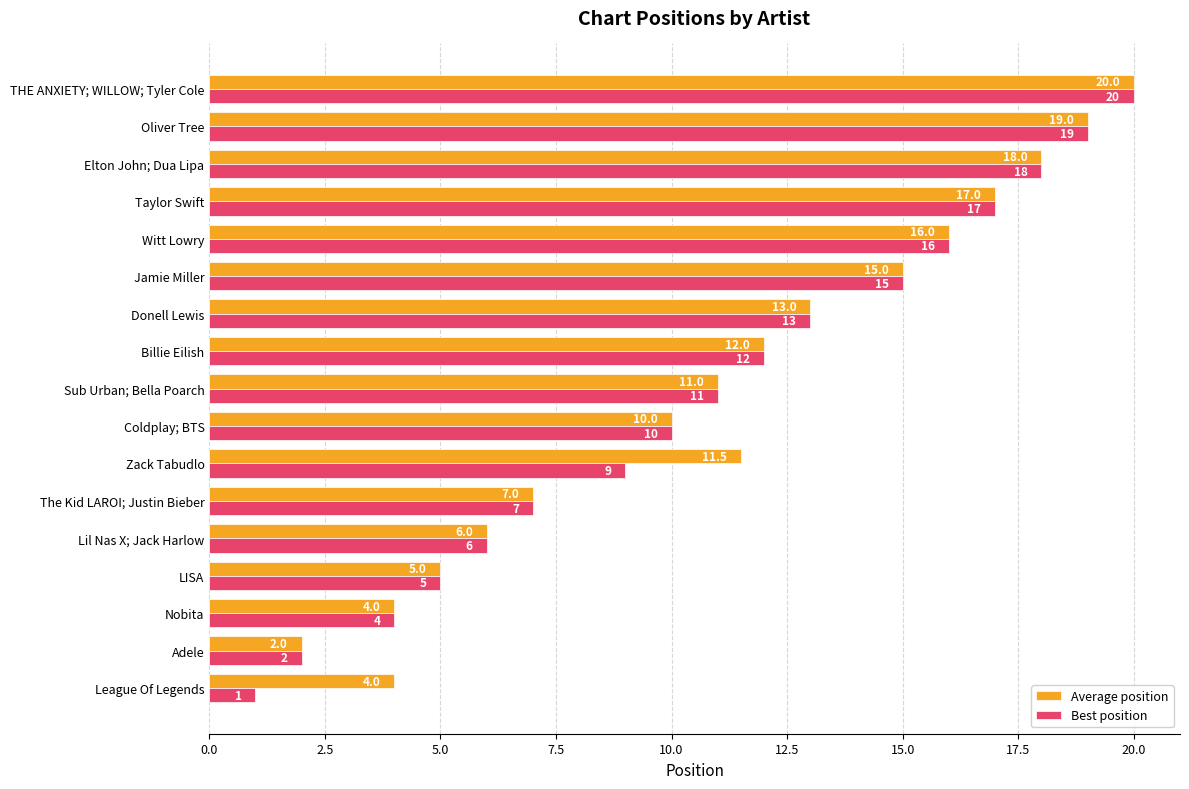

Which series has the largest range (max minus min)?

Best position